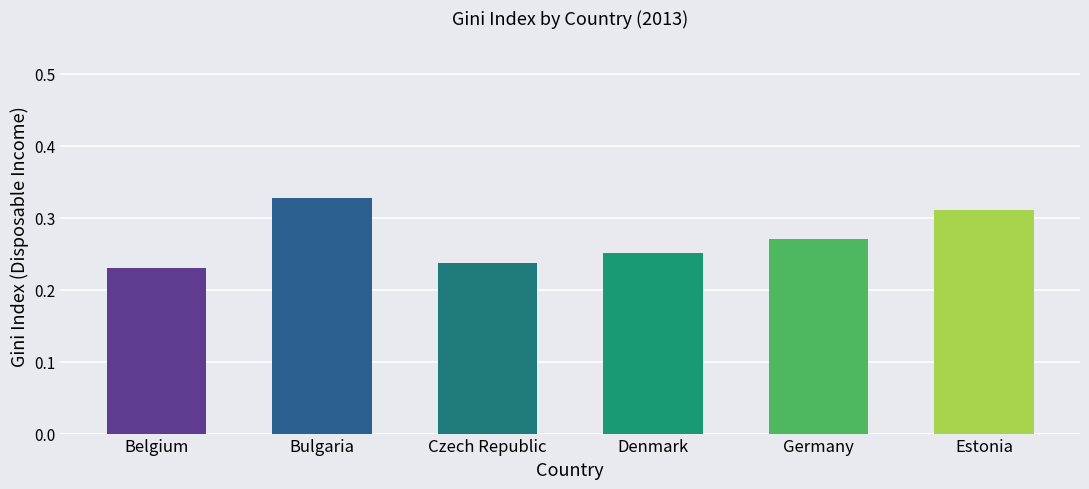

At which category does the chart reach its peak across all series?

Bulgaria